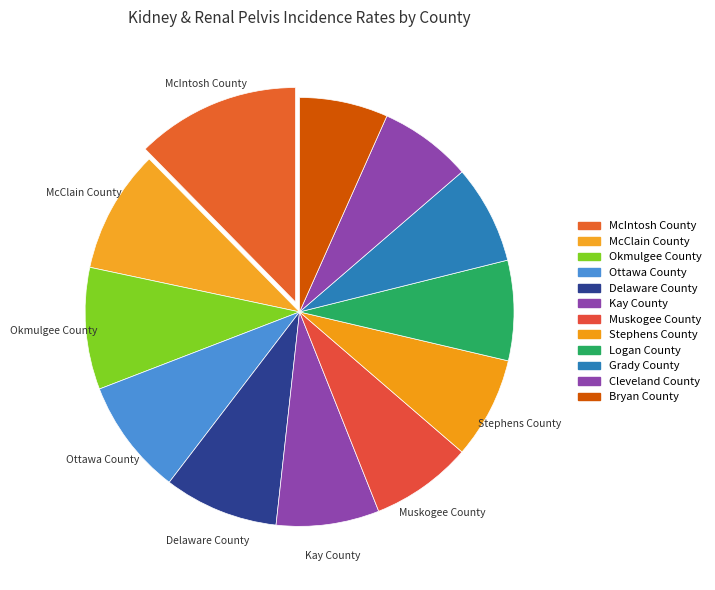

What is the largest slice in the pie chart?

McIntosh County